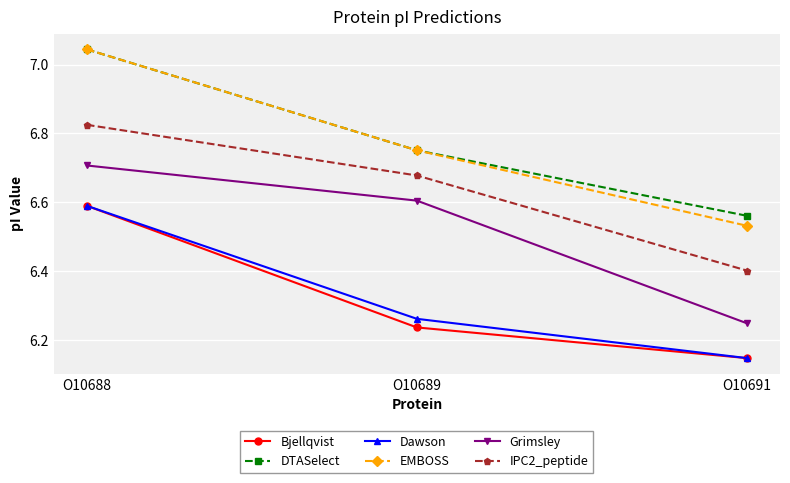

At which category is the sum across all series the highest?

O10688